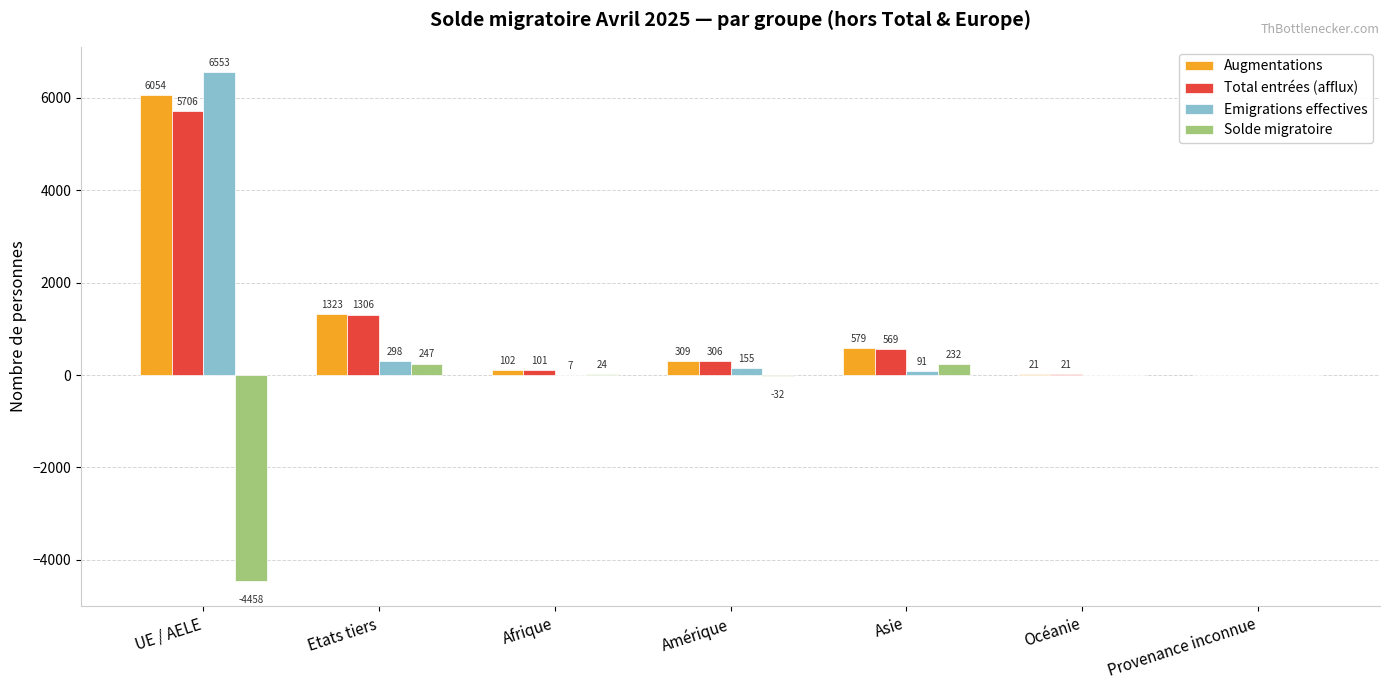

What is the highest value of the Augmentations series?

6054